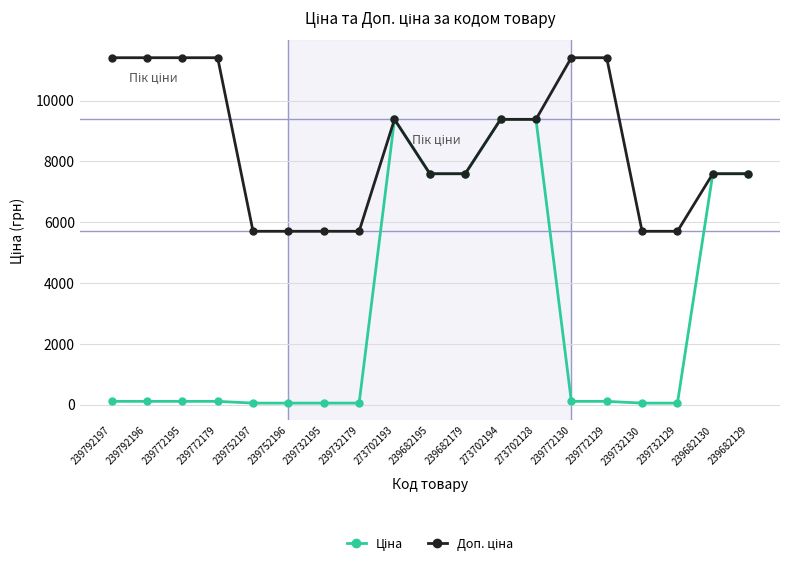

At how many categories does at least one series exceed 6089?

13